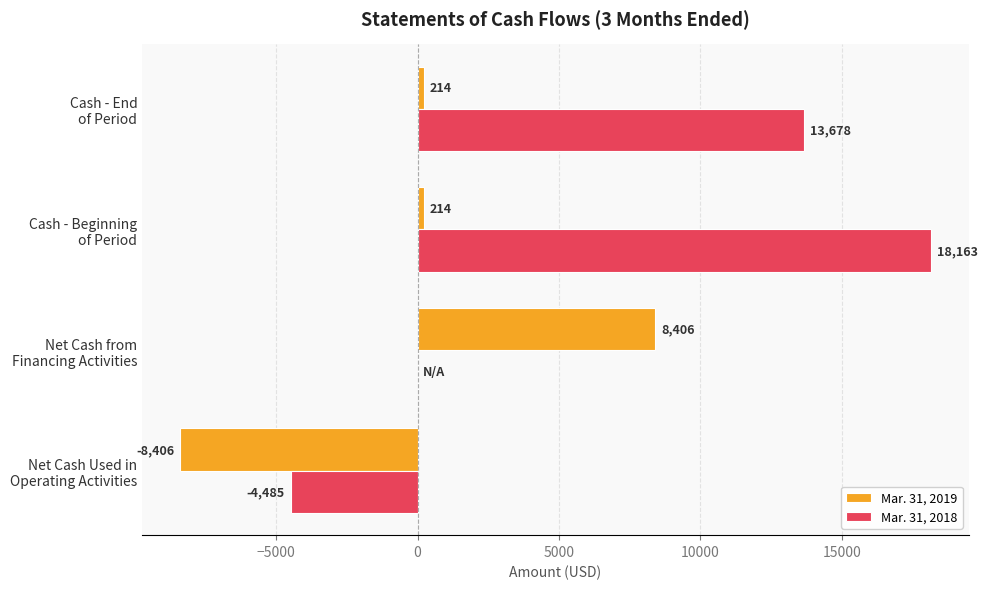

What is the highest value of the Mar. 31, 2018 series?

18163